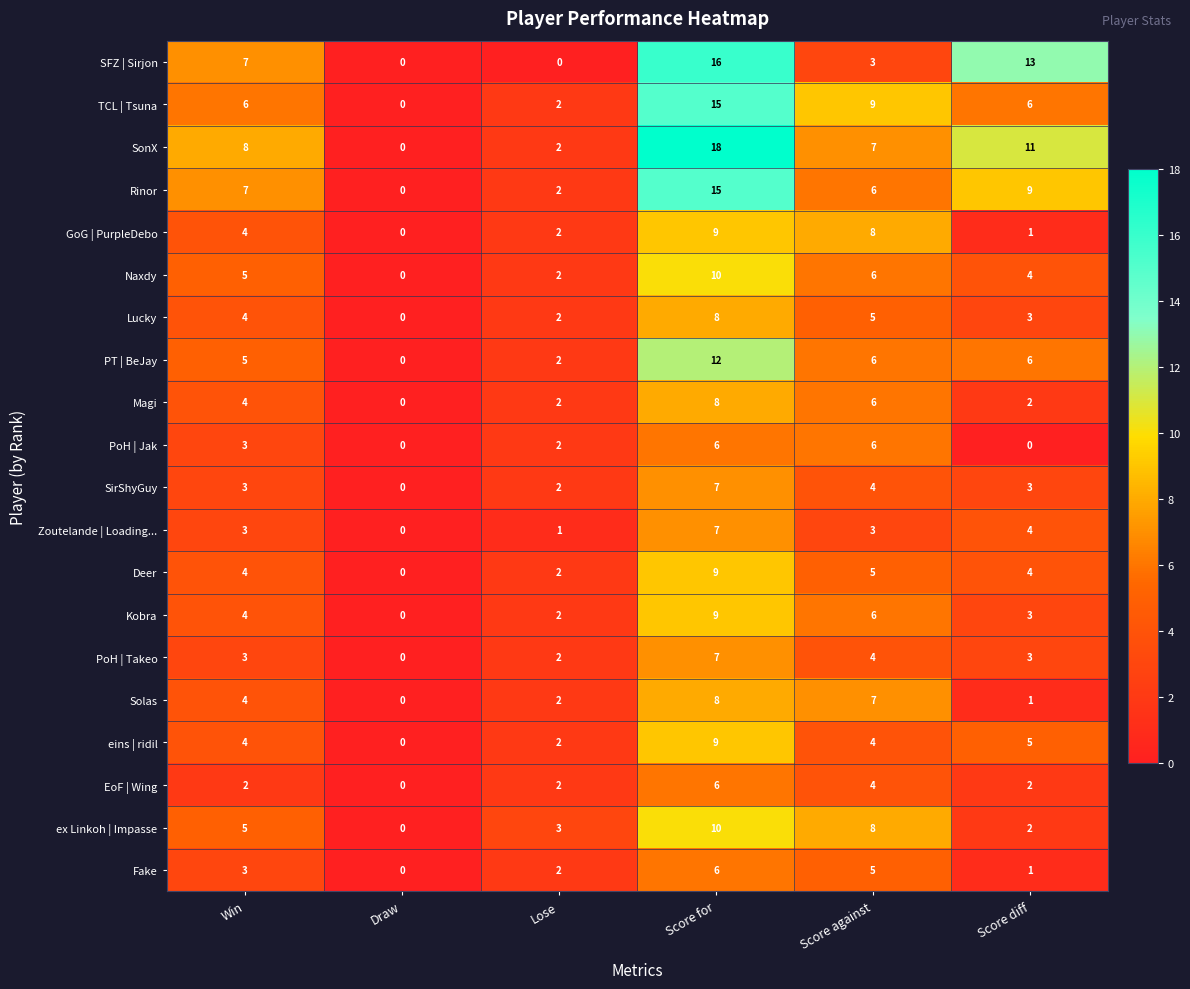

What is the maximum value shown in the chart?

18